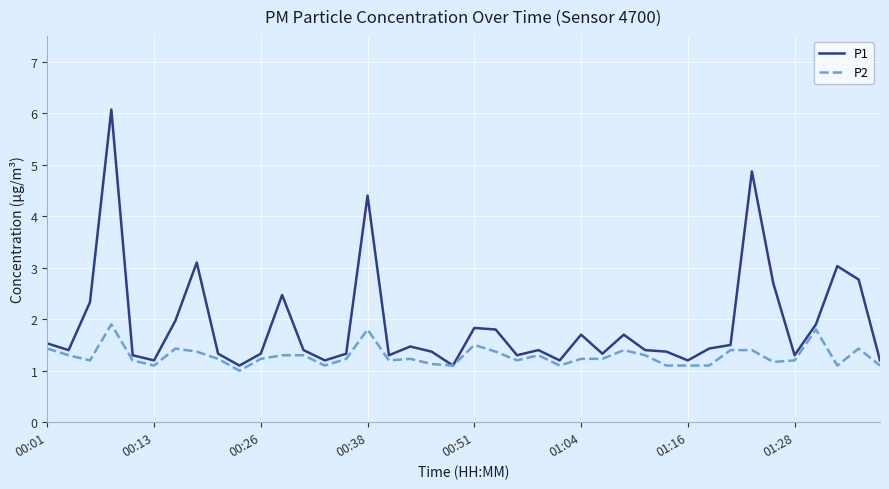

What is the maximum value for P2?

1.9